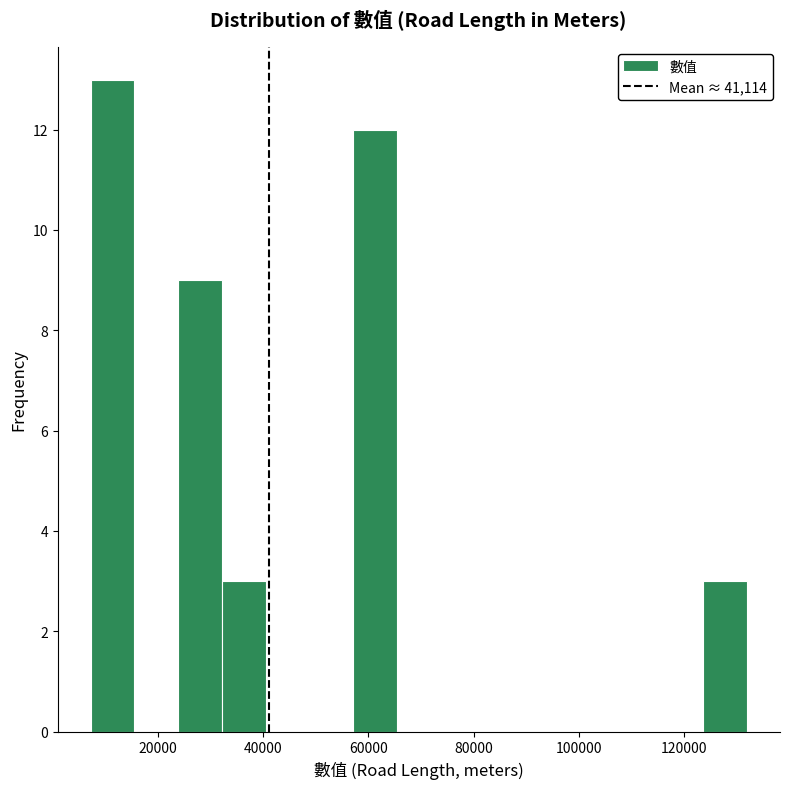

Reading left to right, list every bar in this chart as the range it spans on the x-axis followed by its height. Neither the bar edges nor the heights are printed on the chart, so give them approximately, as read against the axes.

8000 to 16000: 13
16000 to 24000: 0
24000 to 32000: 9
32000 to 40000: 3
40000 to 48000: 0
48000 to 58000: 0
58000 to 66000: 12
66000 to 74000: 0
74000 to 82000: 0
82000 to 90000: 0
90000 to 98000: 0
98000 to 108000: 0
108000 to 116000: 0
116000 to 124000: 0
124000 to 132000: 3